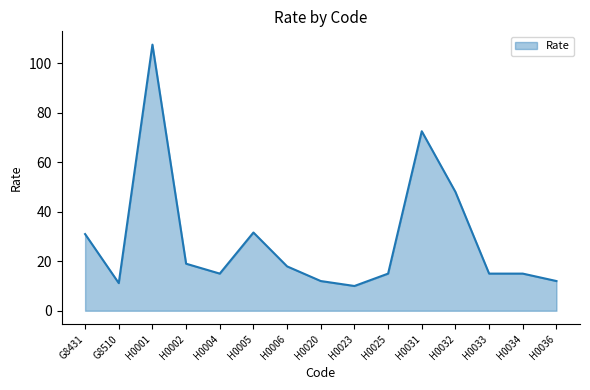

What position from the right is G8510?

14